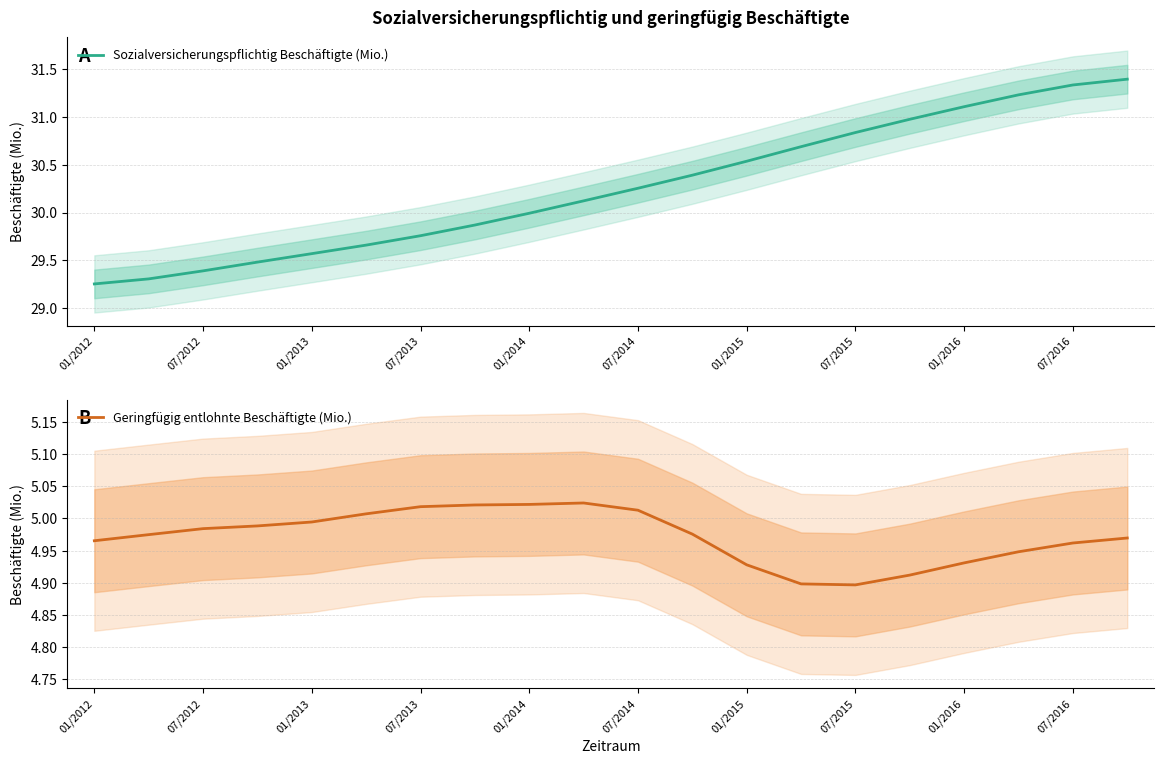

What is the average value of the Sozialversicherungspflichtig Beschäftigte (Mio.) series?

30.3